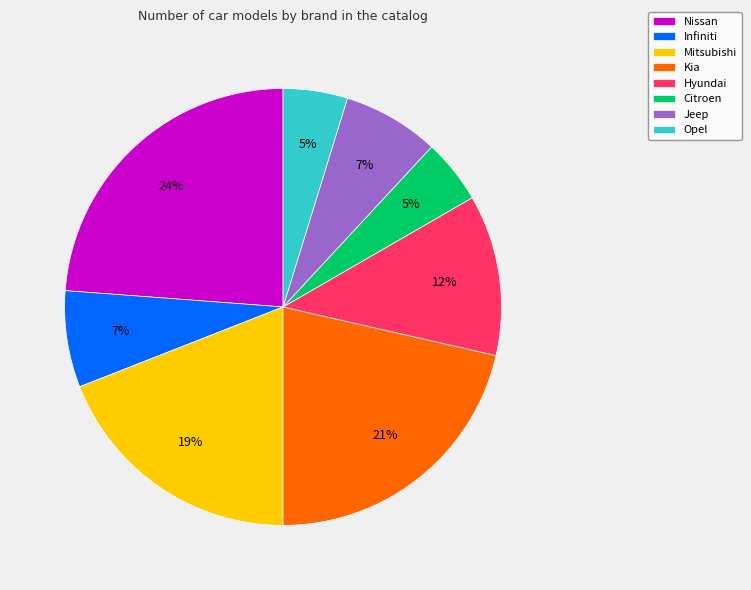

What percentage is the Opel slice, to the nearest percent?

5%